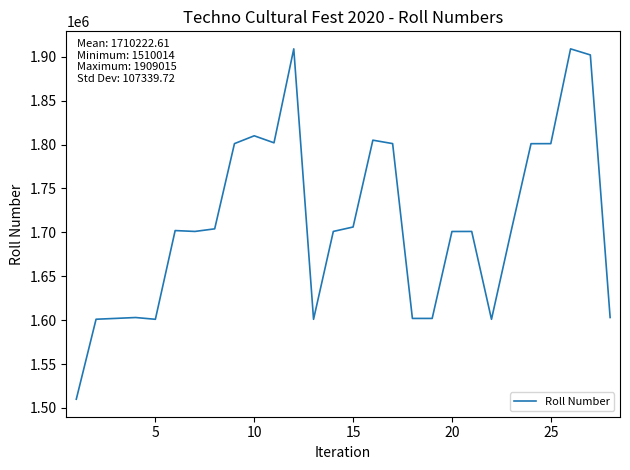

What is the greatest value displayed?

1909015